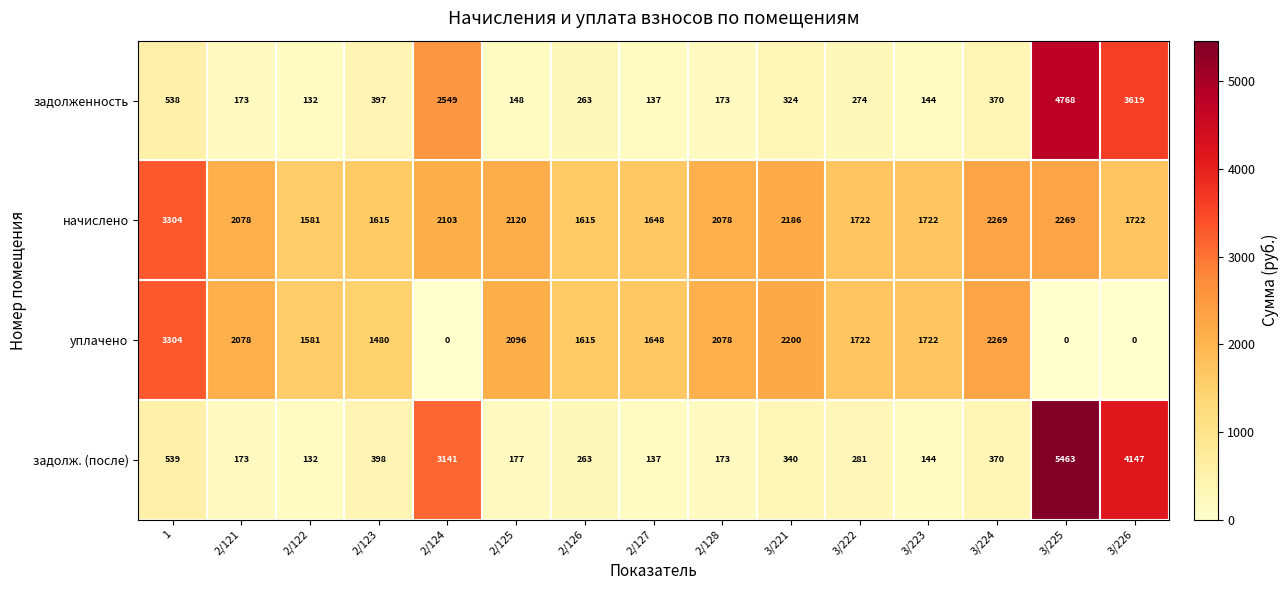

How many distinct data groups are displayed?

4